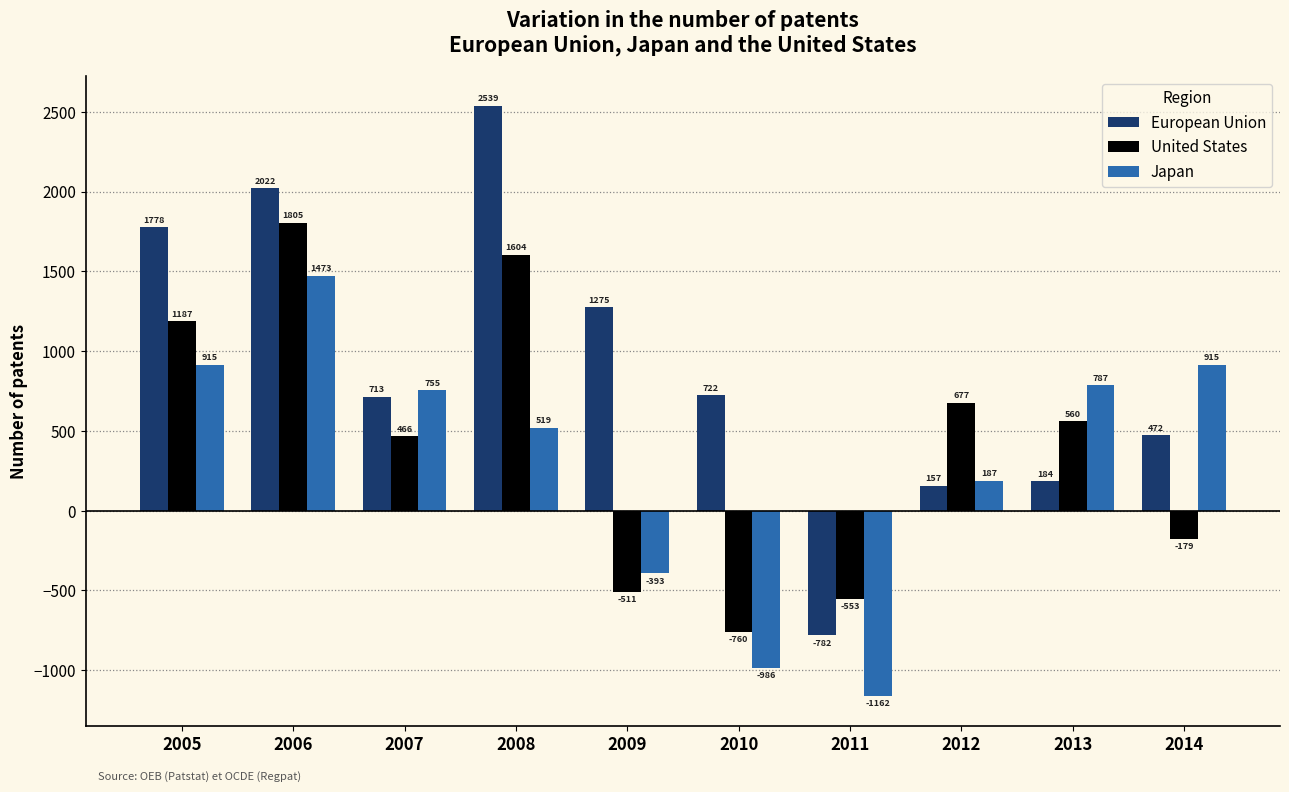

List the series in order of their overall mean, lowest first.

Japan, United States, European Union